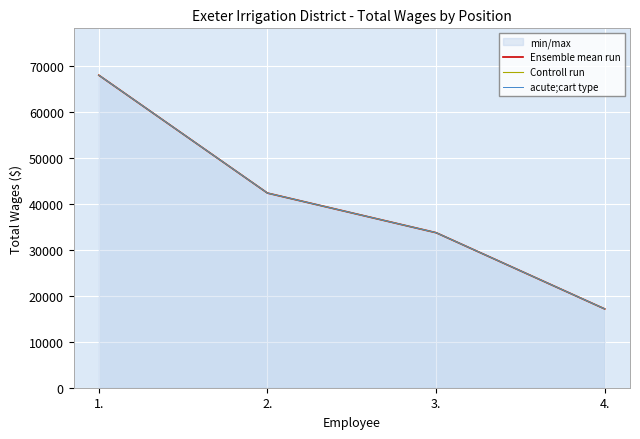

Is the value of Controll run at 2. greater than the value of acute;cart type at 4.?

Yes